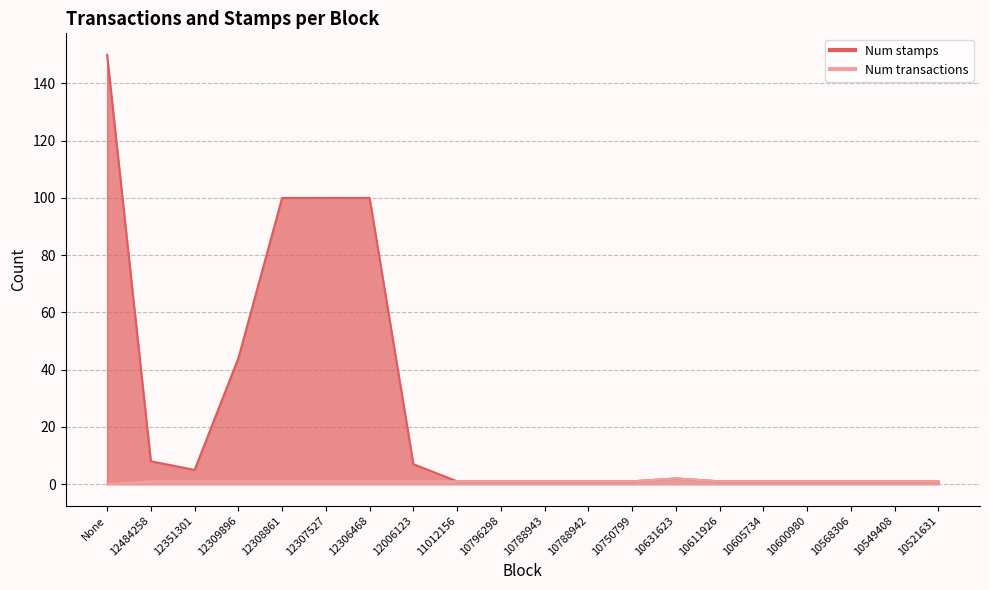

What is the label of the 2nd point from the left?

12484258